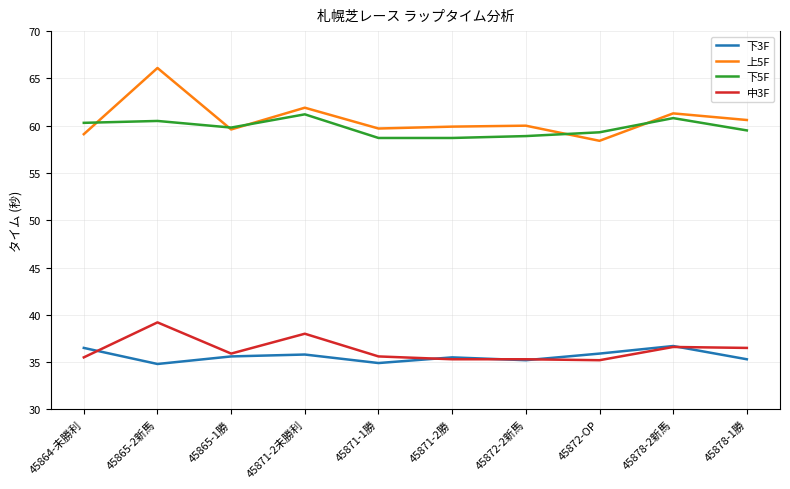

What are all the series names shown in the legend?

下3F, 上5F, 下5F, 中3F